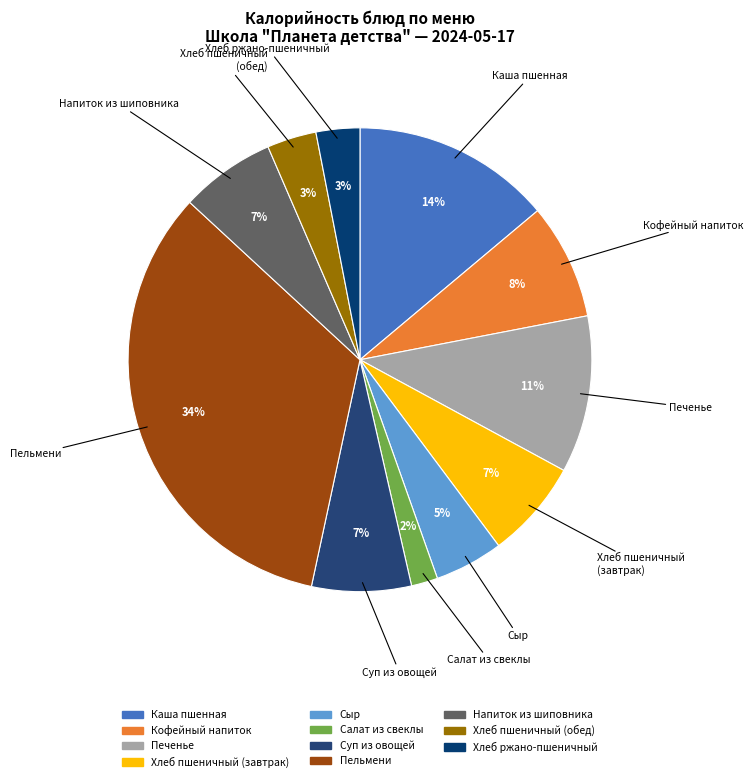

Does any single category account for the majority?

No